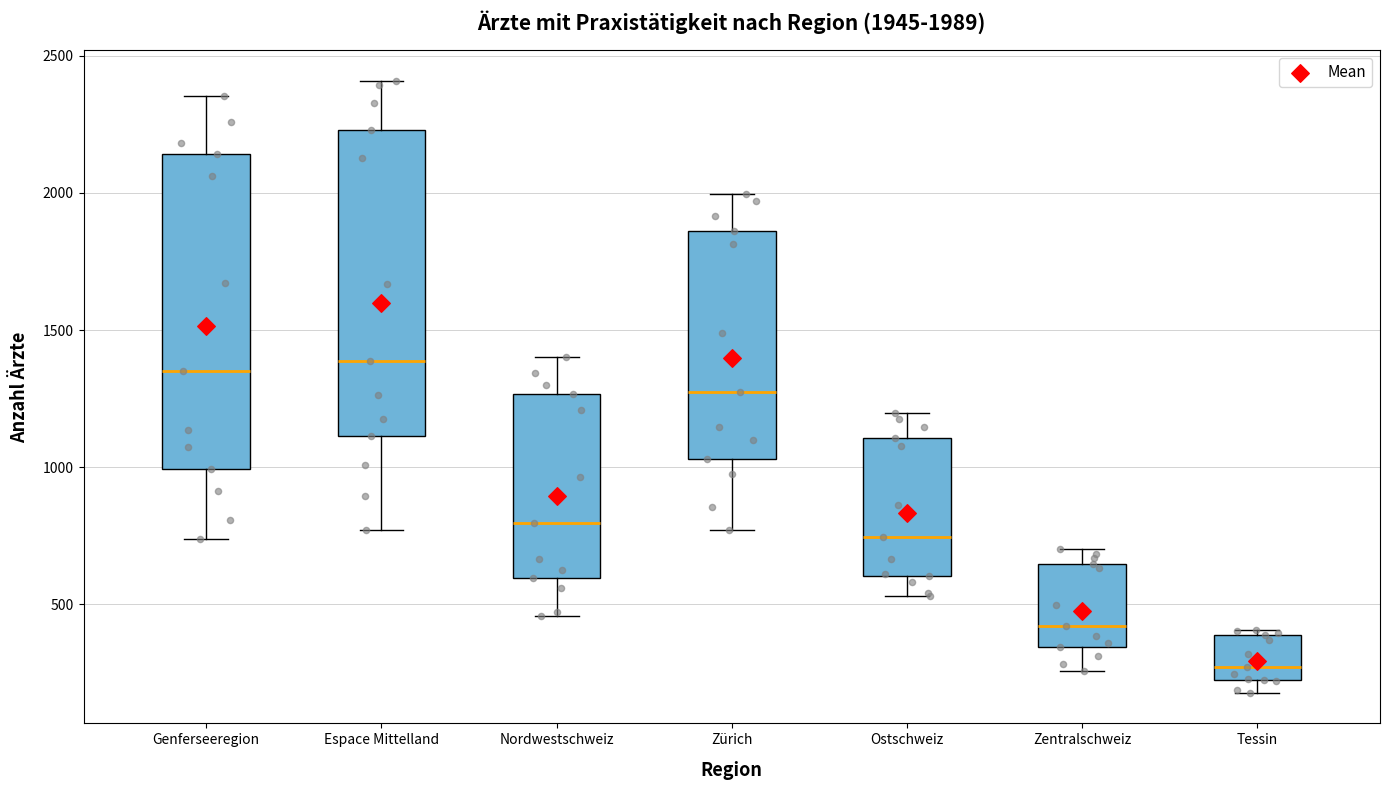

Which box's median line is the lowest?

Tessin